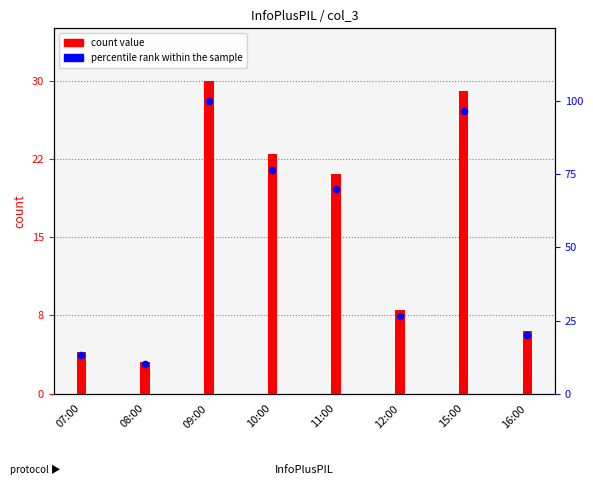

At how many categories does at least one series exceed 86?

2